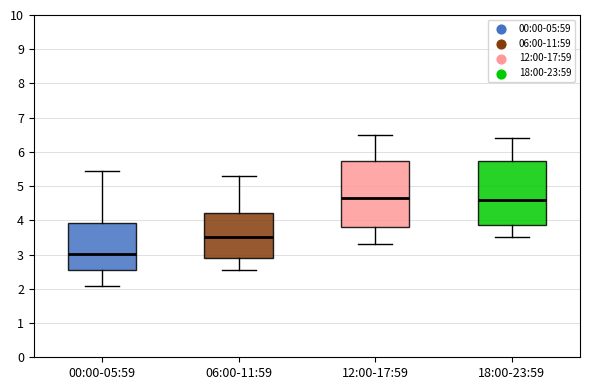

Reading left to right, transcribe this box plot: for each box, give where its median line is, the range the box spans, and where its two whiskers end, as read against the y-axis. The values are not printed on the chart, so give them approximately, as read against the axis.

00:00-05:59: median 3.0, box 2.5 to 3.9, whiskers 2.1 to 5.4
06:00-11:59: median 3.5, box 2.9 to 4.2, whiskers 2.6 to 5.3
12:00-17:59: median 4.7, box 3.8 to 5.7, whiskers 3.3 to 6.5
18:00-23:59: median 4.6, box 3.9 to 5.7, whiskers 3.5 to 6.4